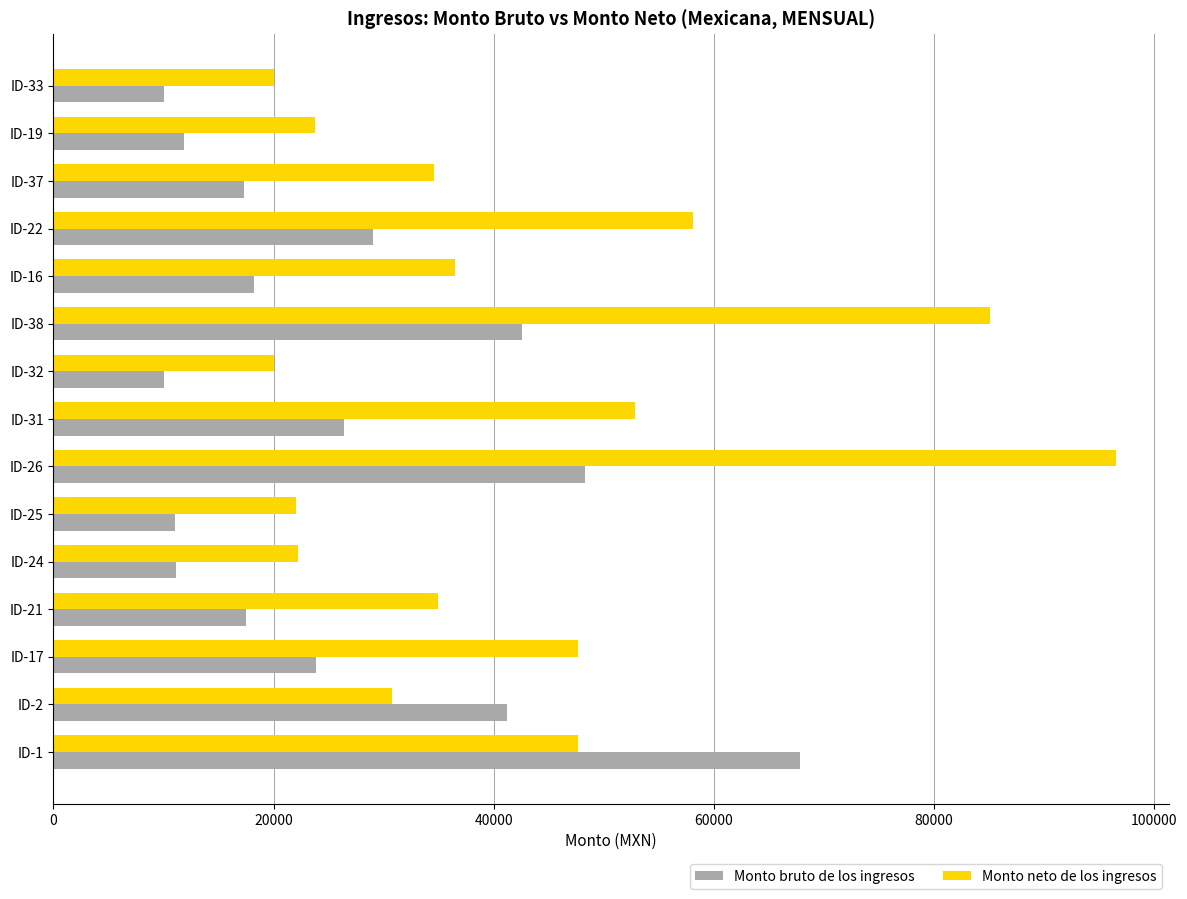

At which category is the sum across all series the highest?

ID-26